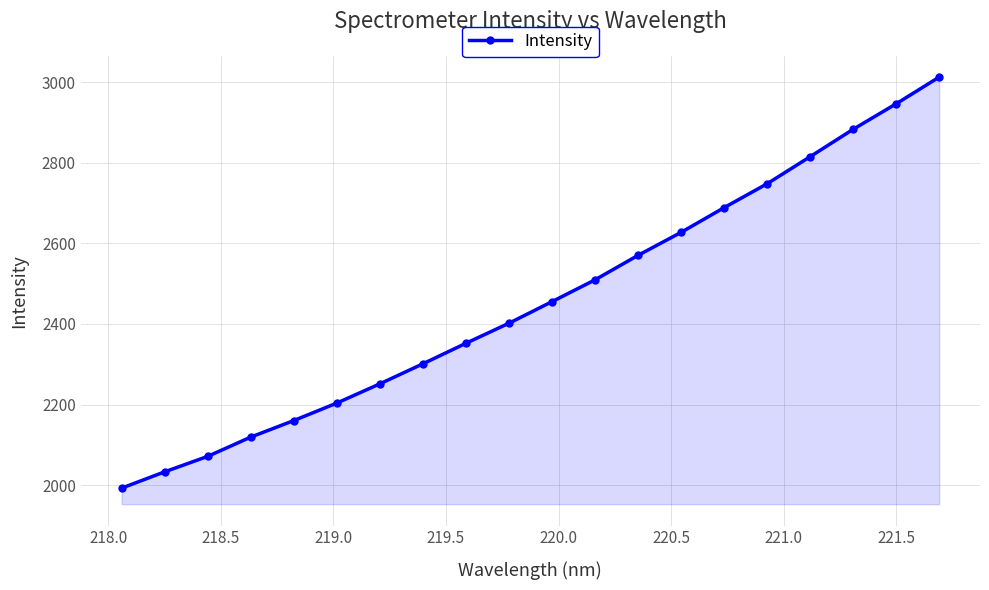

Count the number of categories in the chart.

20